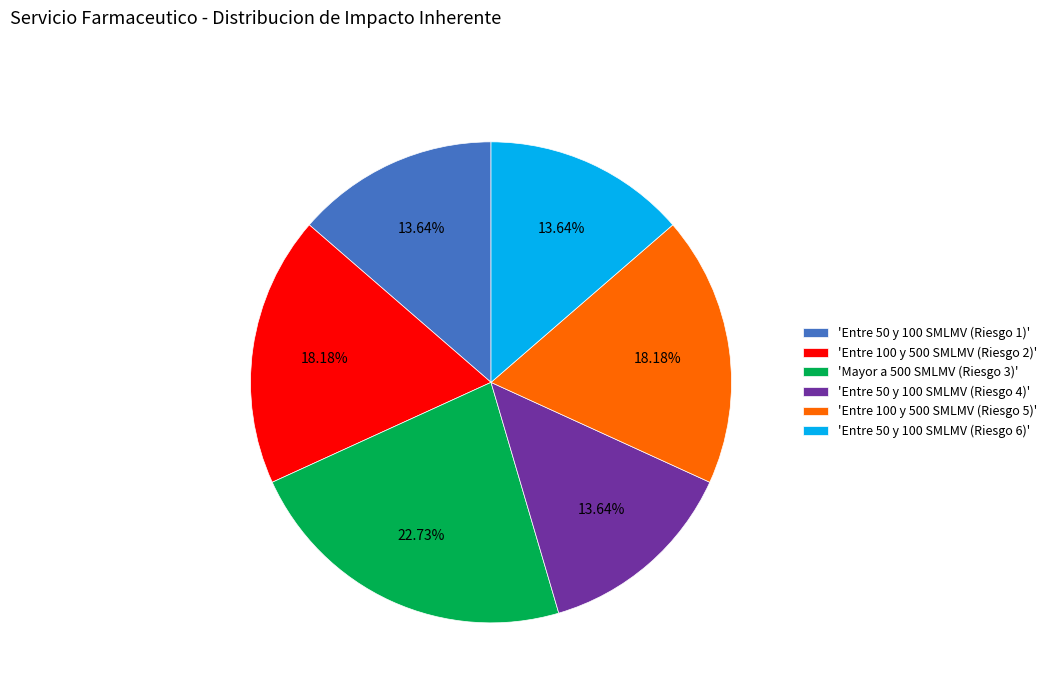

What is the largest slice in the pie chart?

'Mayor a 500 SMLMV (Riesgo 3)'